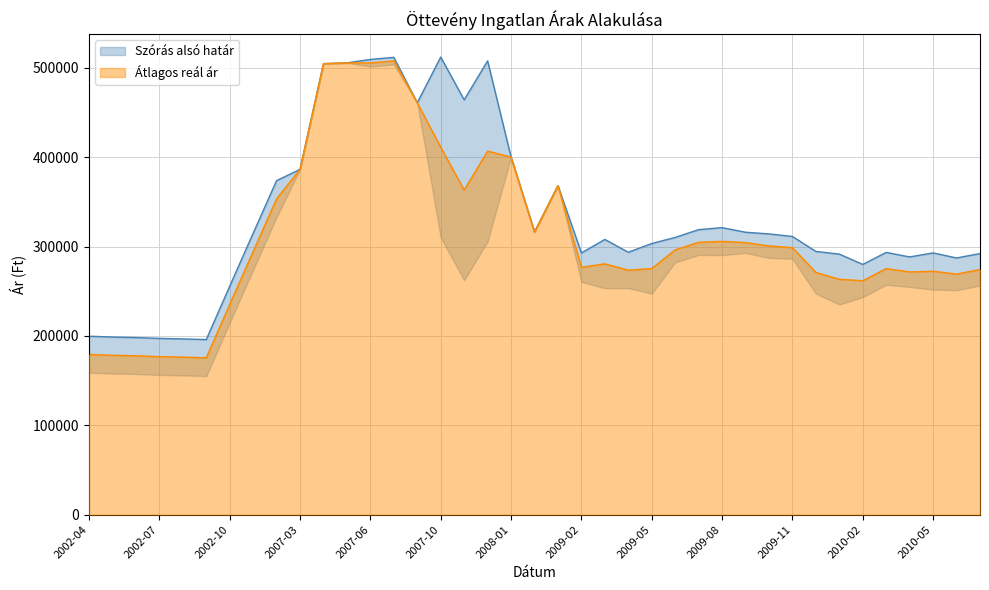

At which label does Átlagos reál ár first exceed 294464?

2002-12